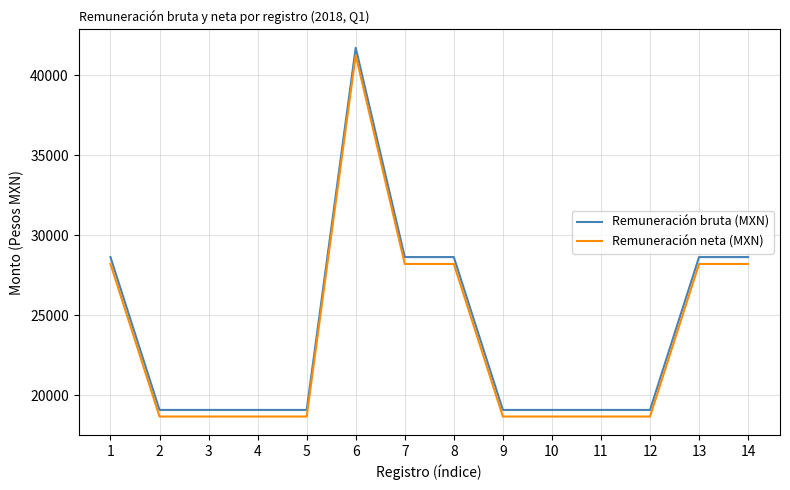

How many Remuneración bruta (MXN) values are between 19075 and 28631?

13